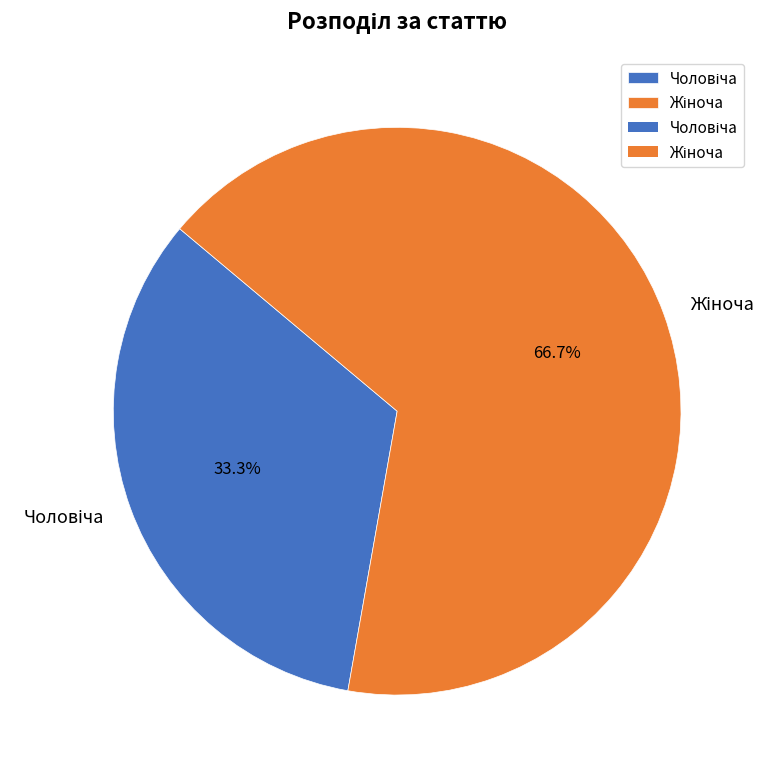

Is there any slice that represents more than half of the pie?

Yes